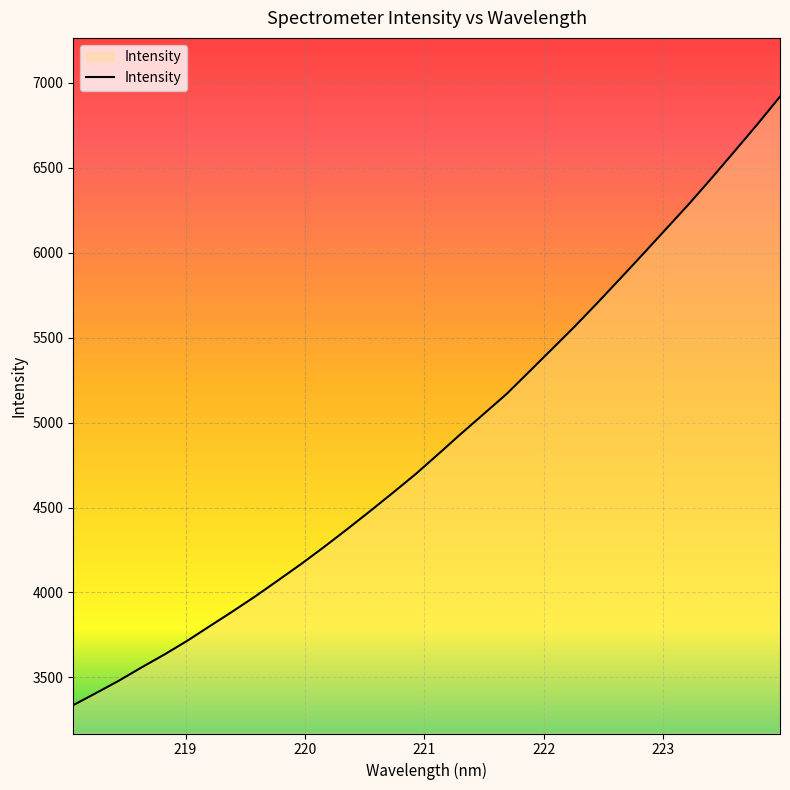

What is the minimum value shown in the chart?

3337.2